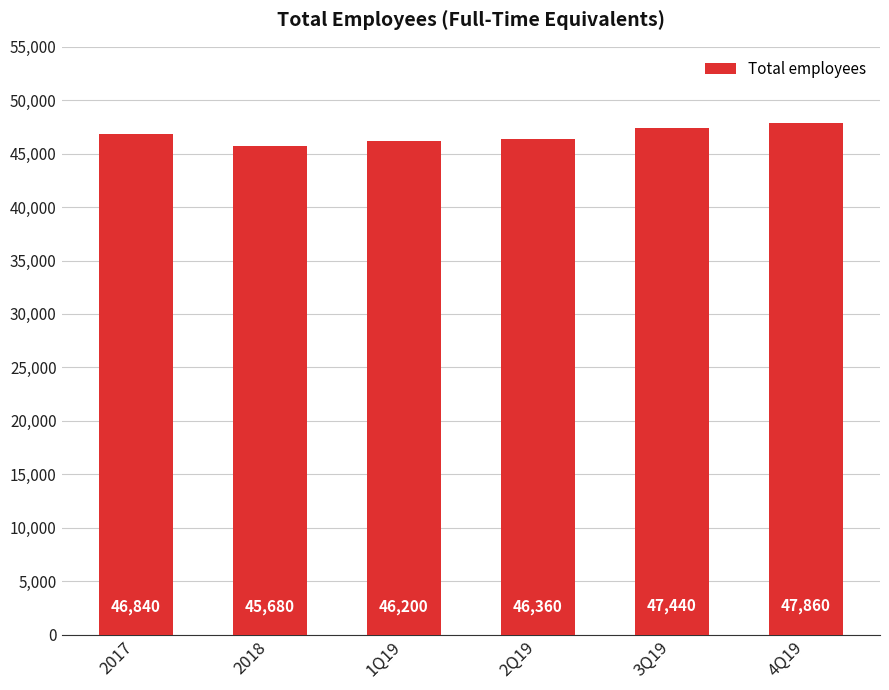

Does the chart contain any negative values?

No